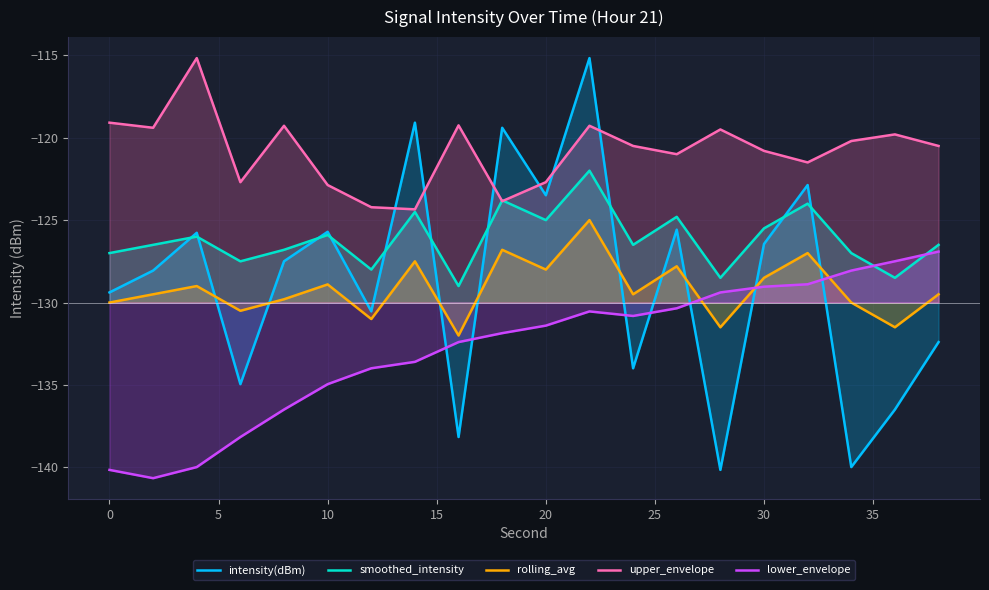

Which series has the largest total across all categories?

upper_envelope